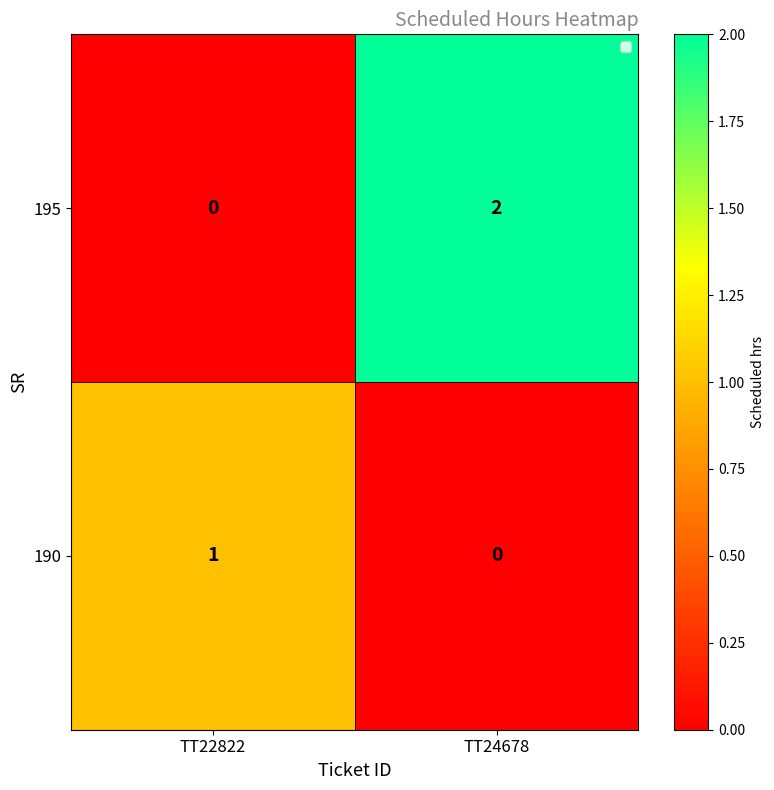

Between TT22822 and TT24678, which series saw the biggest shift?

195